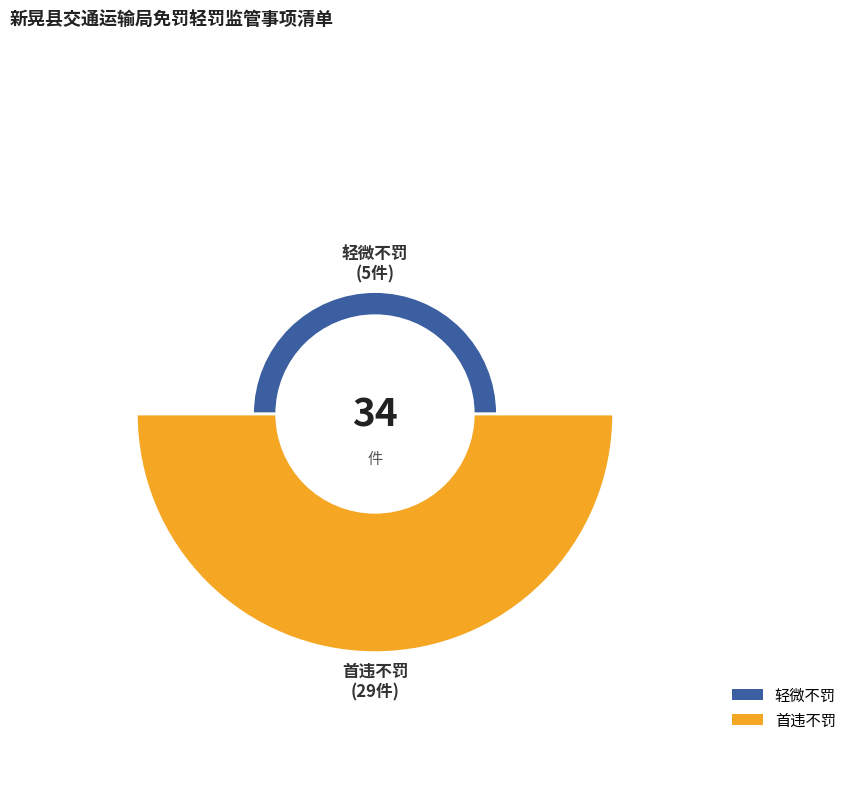

What percentage is the 首违不罚 slice, to the nearest percent?

85%